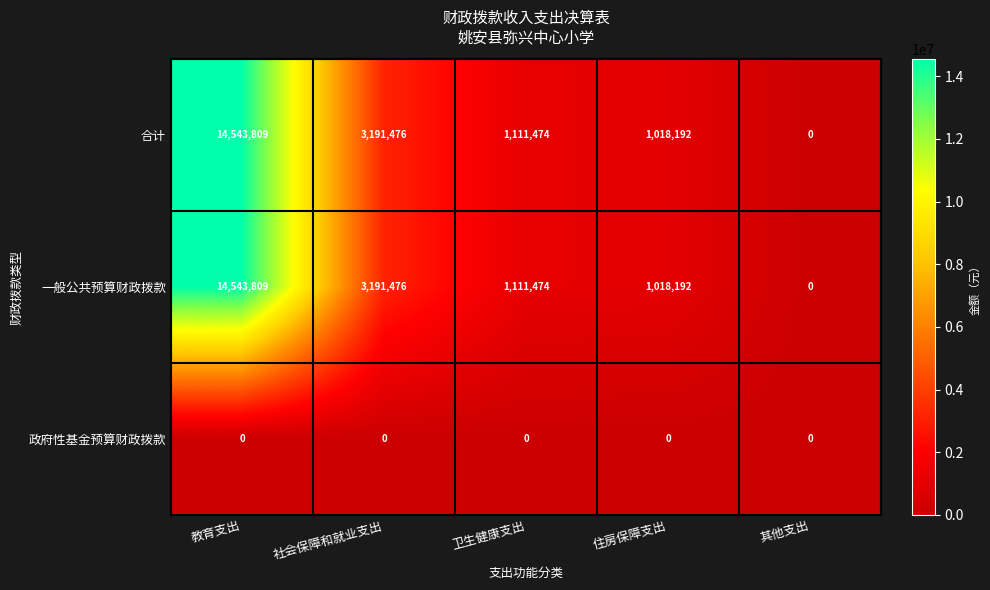

What is the total value across all series at 卫生健康支出?

2222948